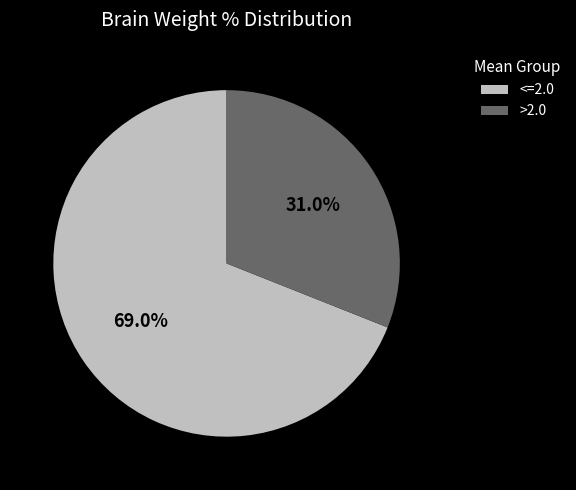

Which category has the biggest portion of the pie?

<=2.0